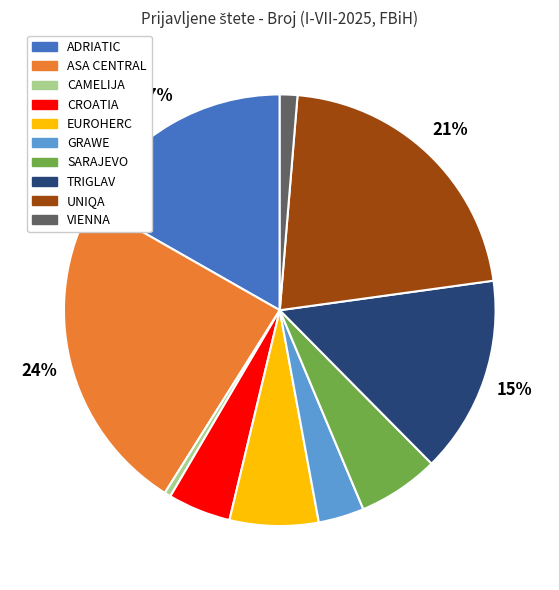

Is it true that UNIQA is 21% of the pie?

True